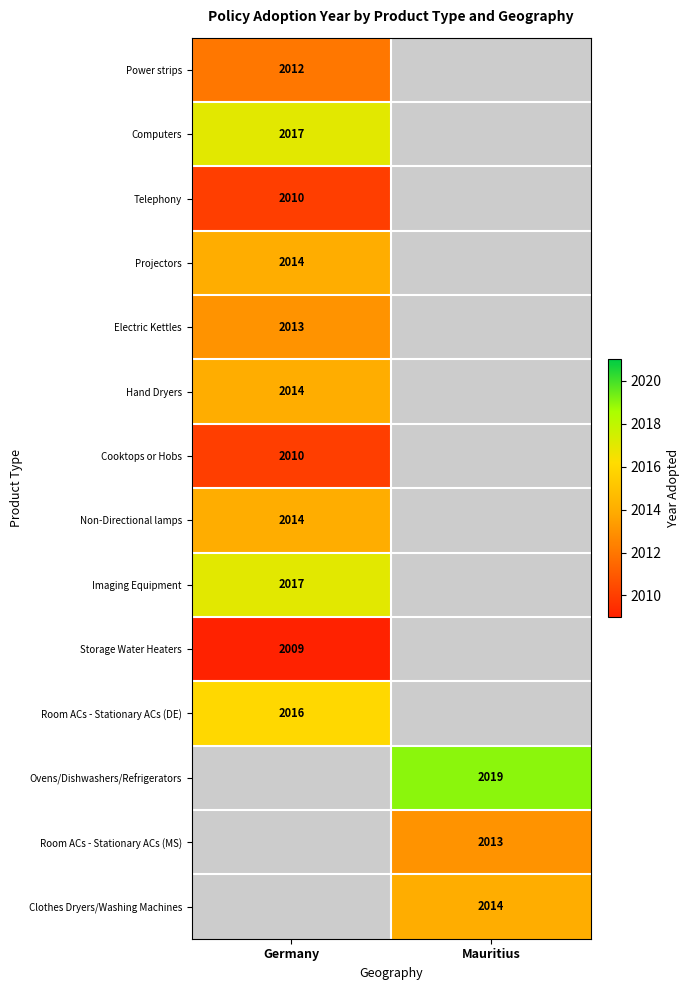

True or false: Telephony has a value of 2010 at Germany.

True